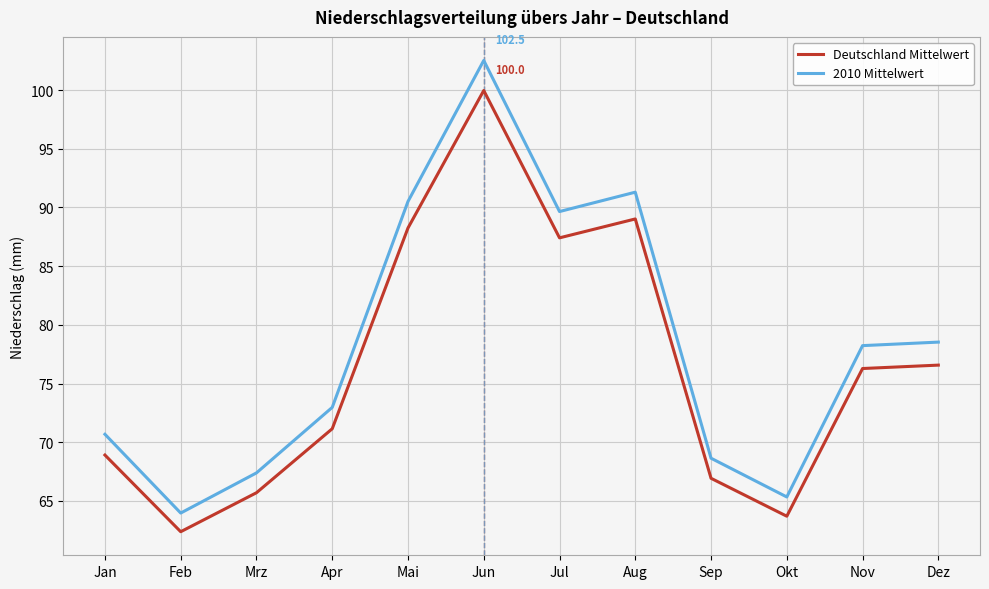

At which category does the chart reach its minimum across all series?

Feb